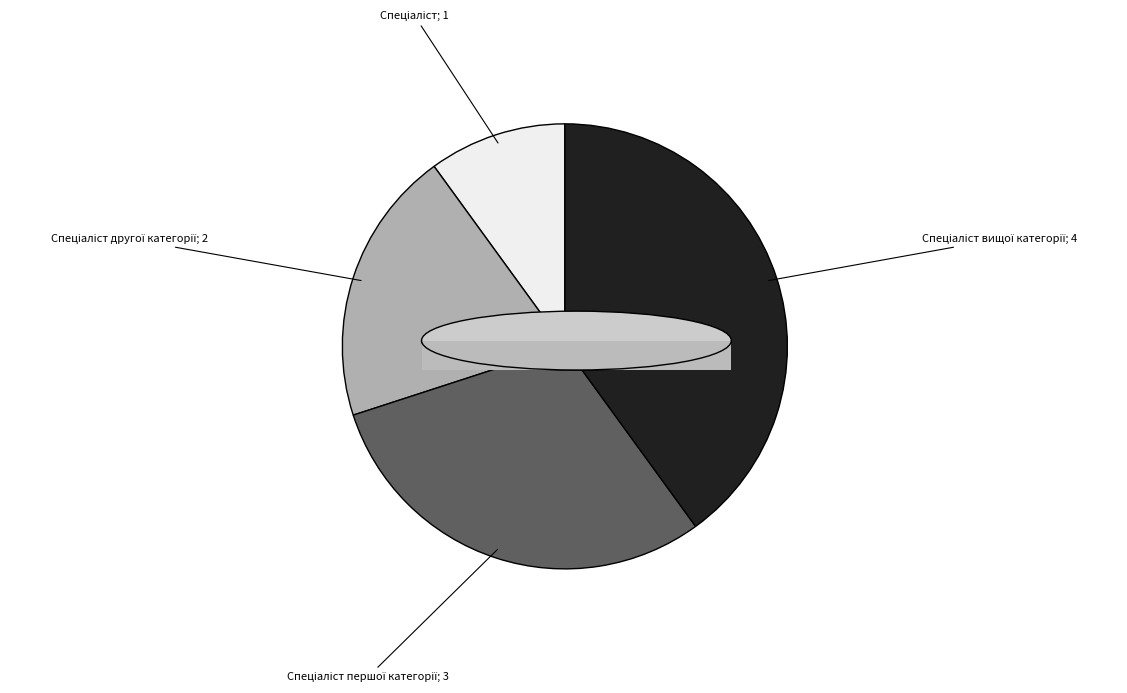

Is there any slice that represents more than half of the pie?

No